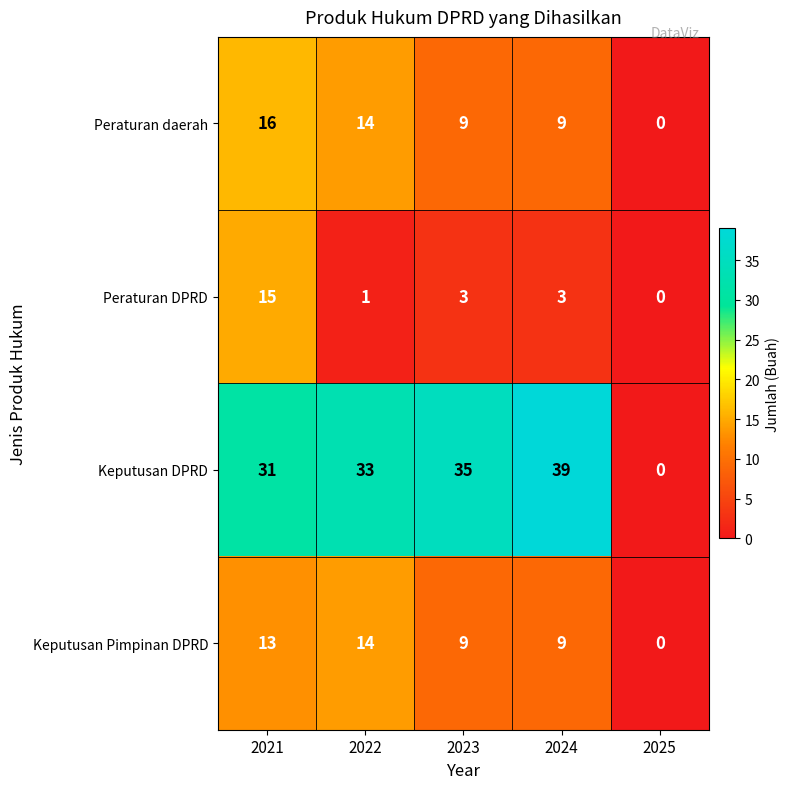

Read the Peraturan daerah value at 2021.

16